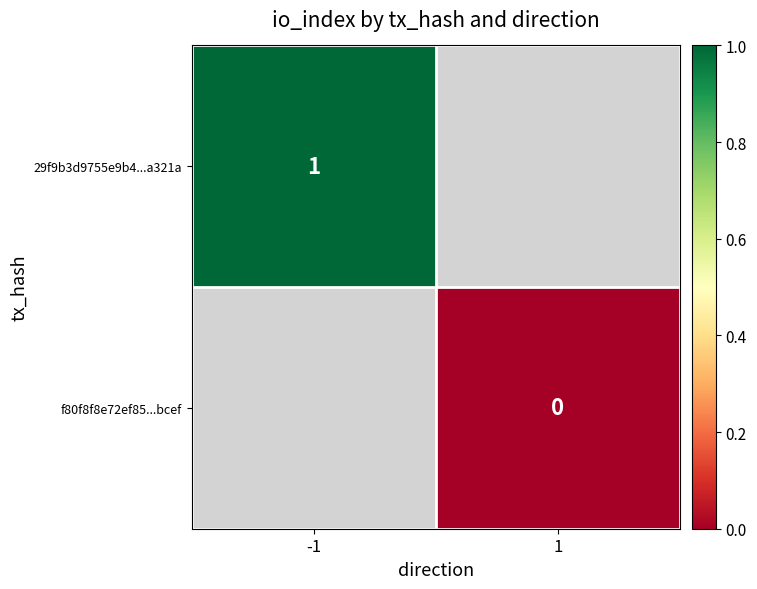

Which label corresponds to the smallest value in the chart?

1